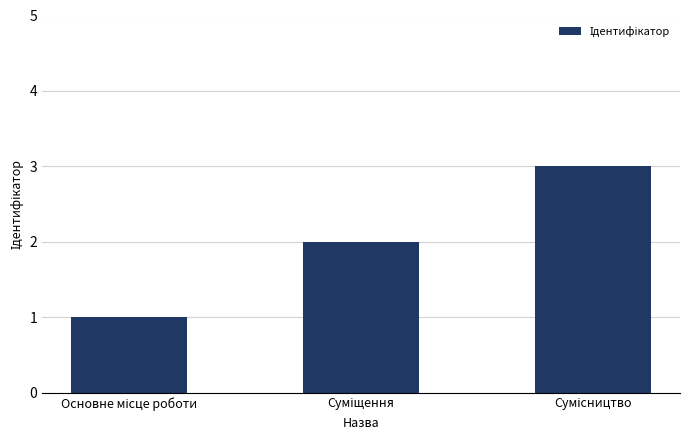

What is the greatest value displayed?

3